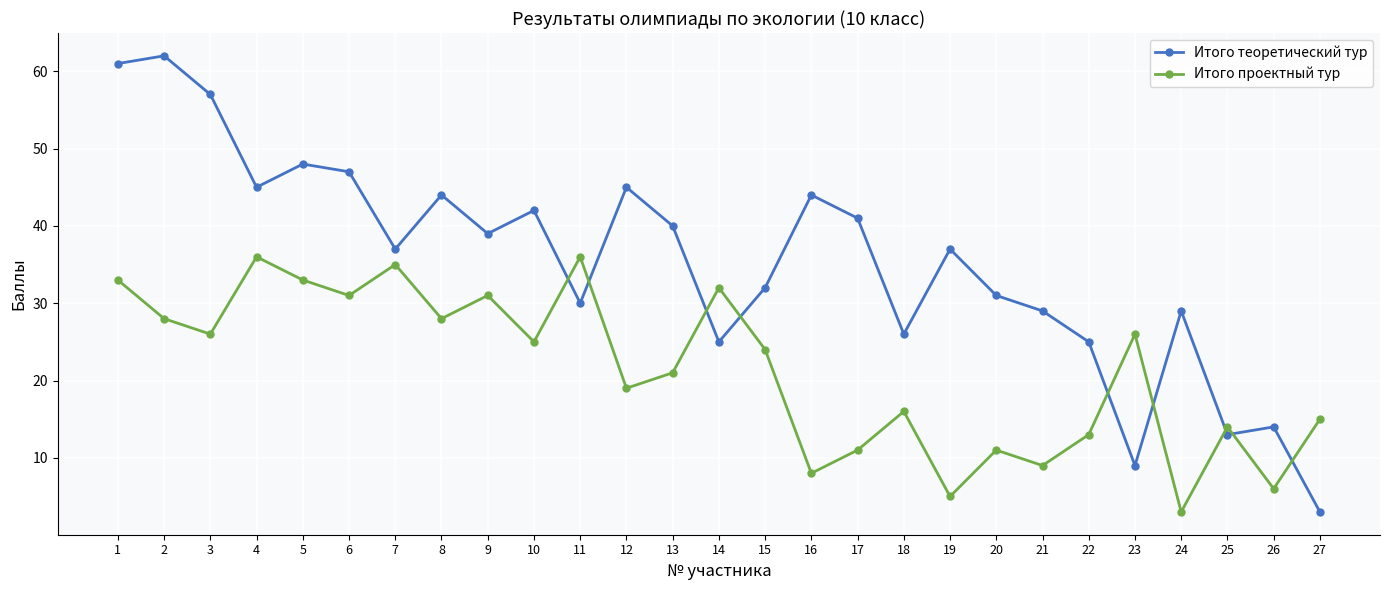

At which category does Итого теоретический тур reach its first local peak?

2